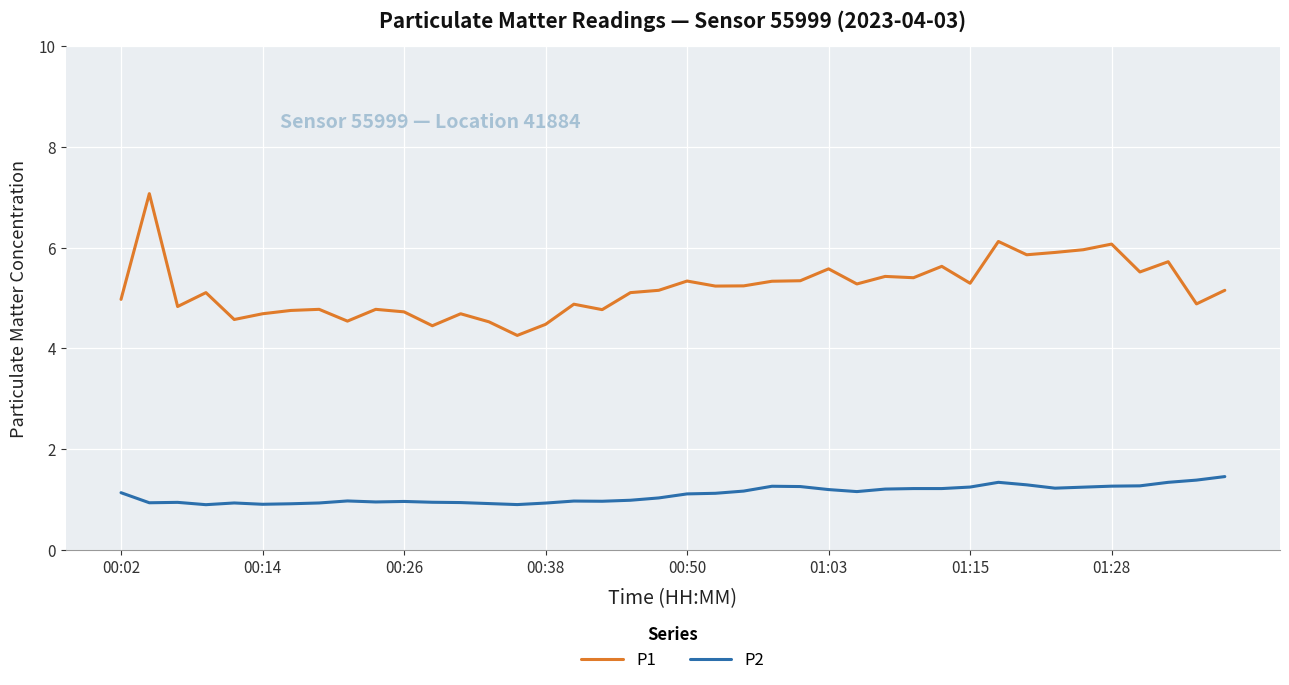

Which series has the widest spread of values?

P1